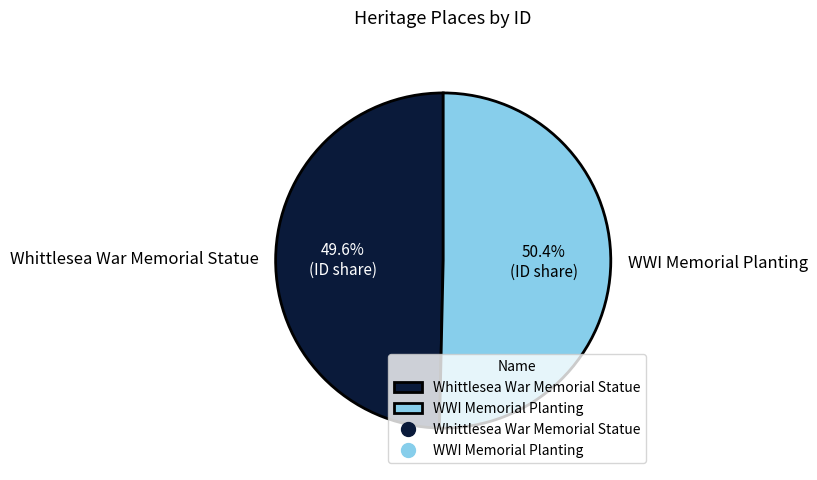

Is it true that WWI Memorial Planting is 43% of the pie?

False